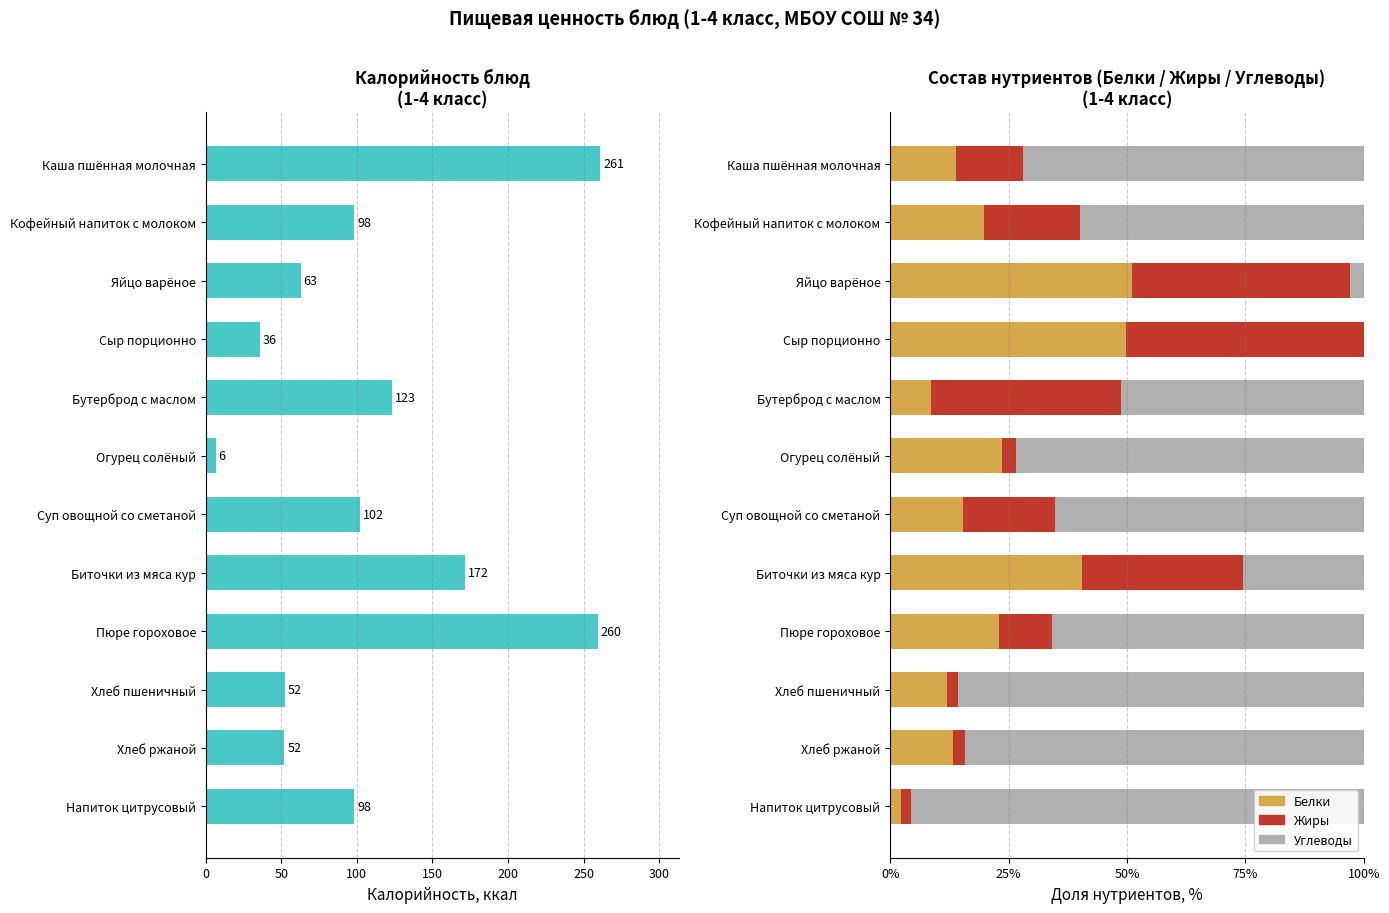

Between Бутерброд с маслом and Биточки из мяса кур, which is larger?

Биточки из мяса кур